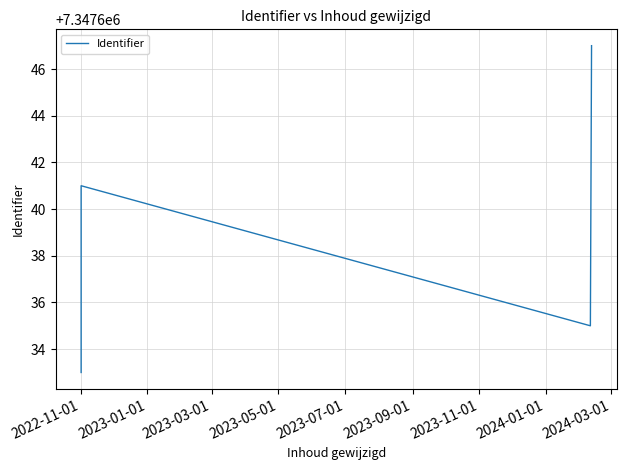

What is the smallest value displayed?

7347633